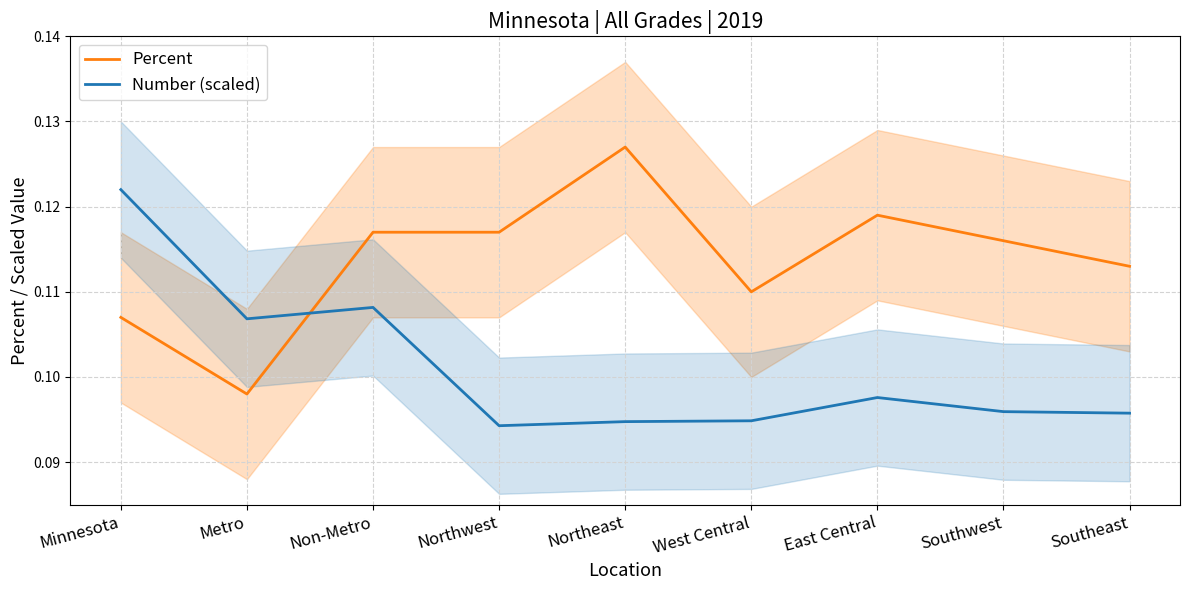

What position from the right is Non-Metro?

7